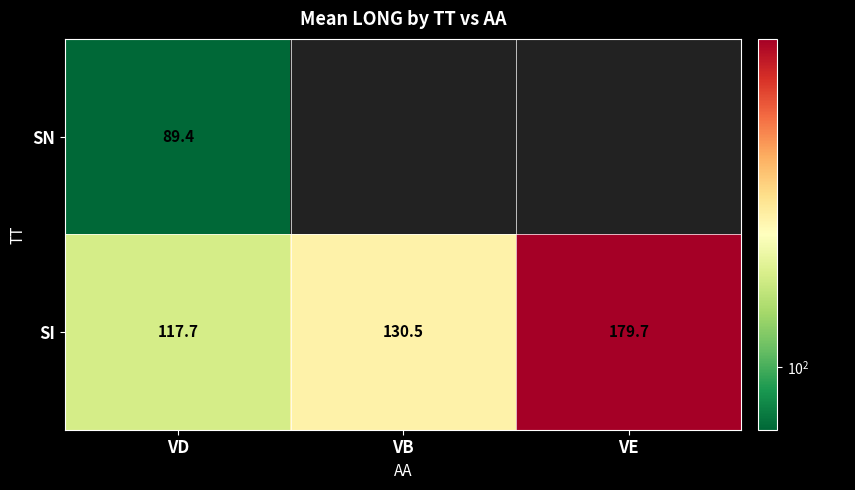

What is the difference between the maximum and second lowest values in the SI series?

49.2